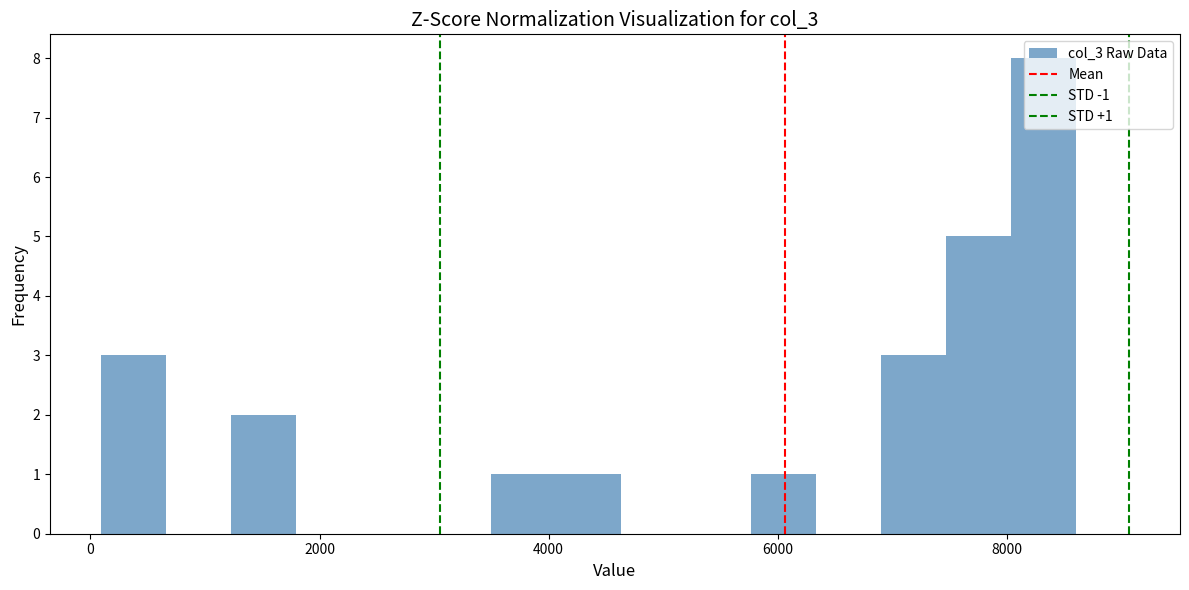

Around what value on the x-axis is the tallest bar? Give the approximate position of its centre, as read against the axis.

8400